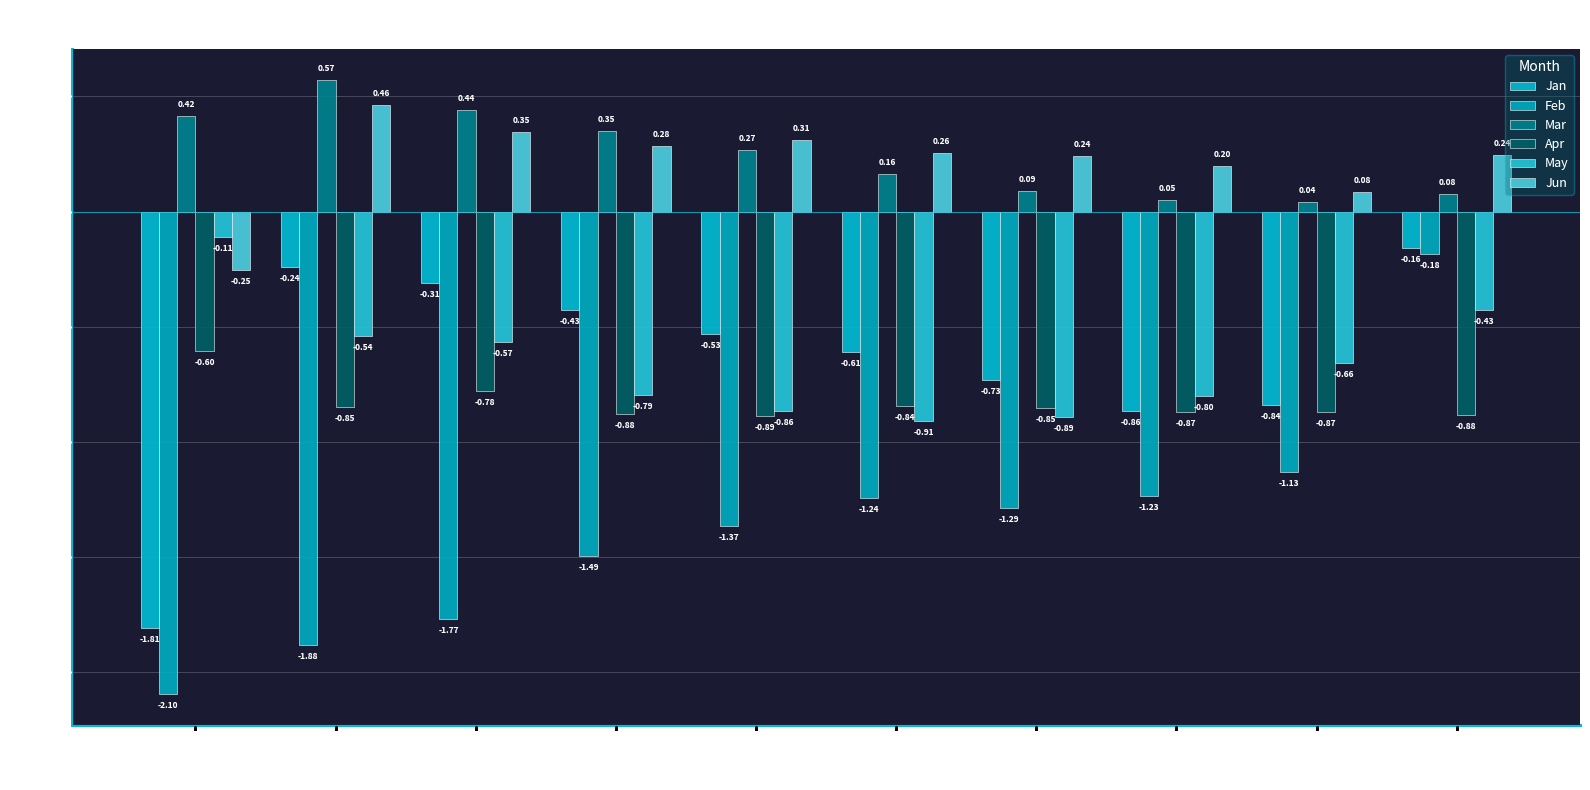

How many distinct data groups are displayed?

6